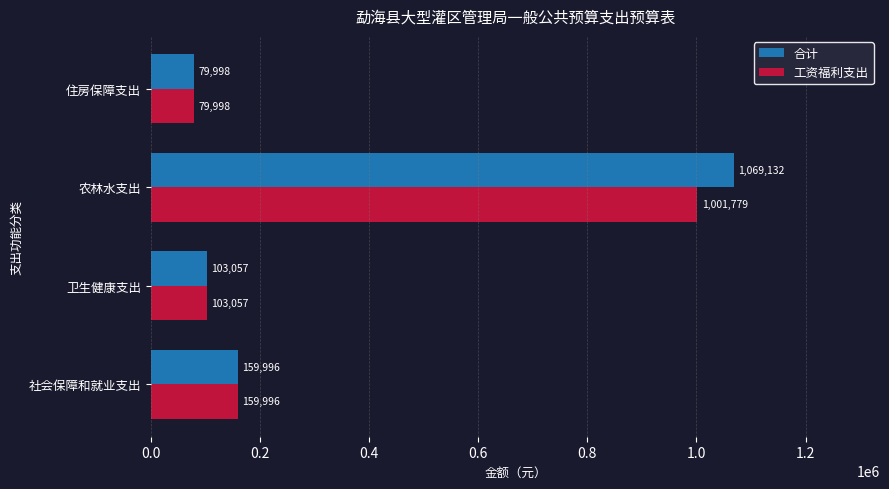

Which category has the lowest value across all series?

住房保障支出